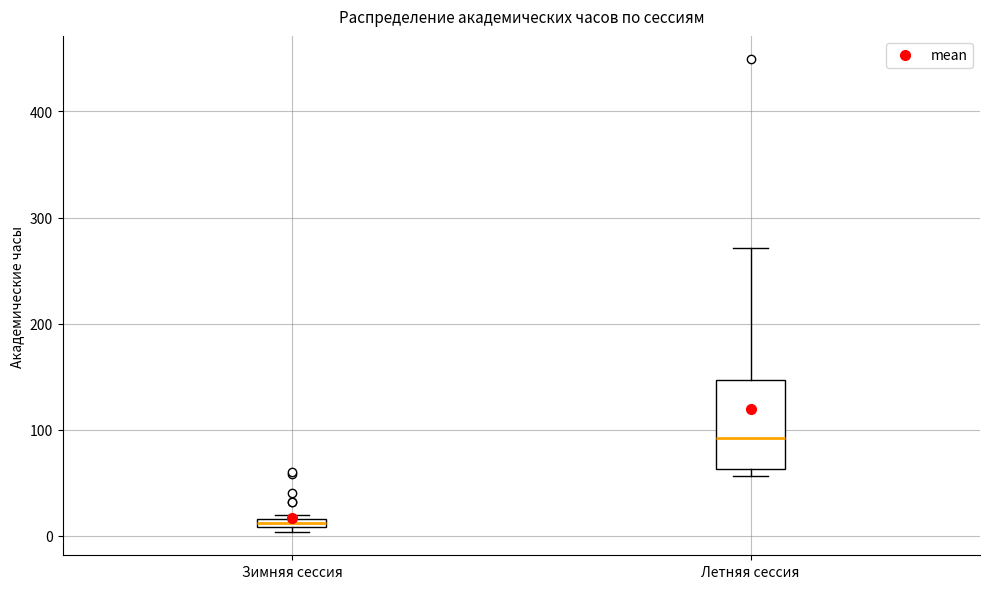

Which box's median line is the highest?

Летняя сессия